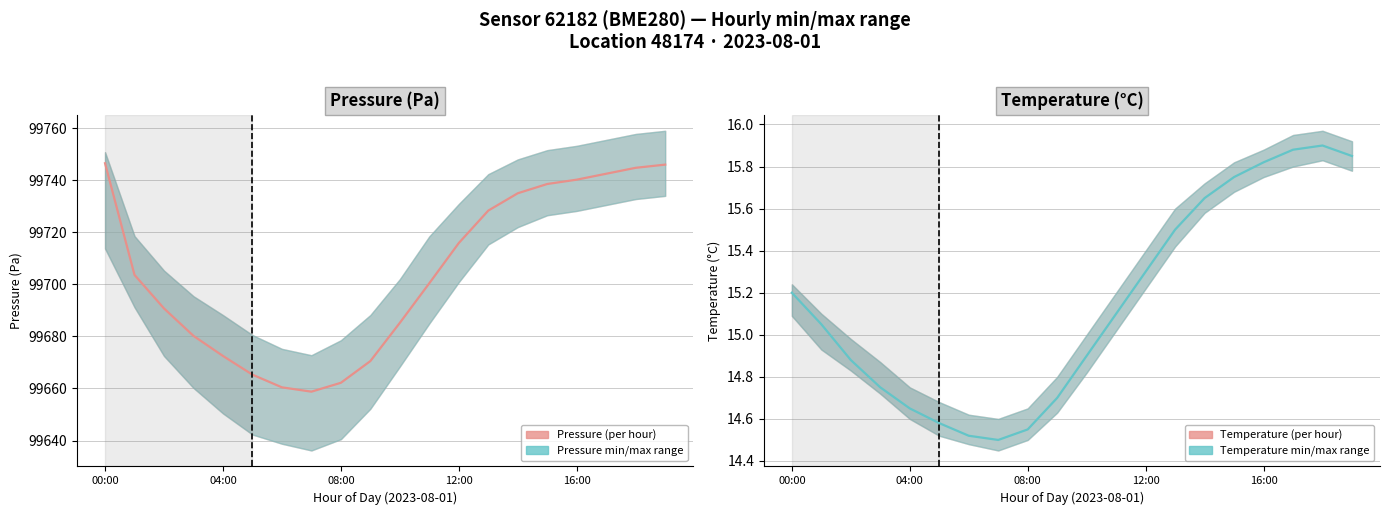

Which series has the largest total across all categories?

Pressure (Pa)